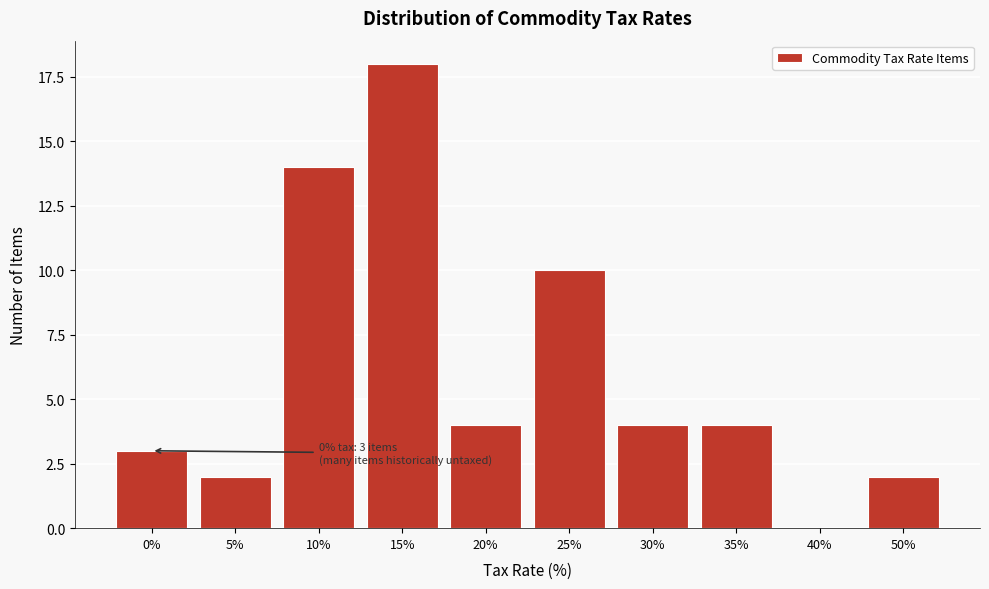

Reading right to left, extract all data points from this chart.

50%=2	40%=0	35%=4	30%=4	25%=10	20%=4	15%=18	10%=14	5%=2	0%=3